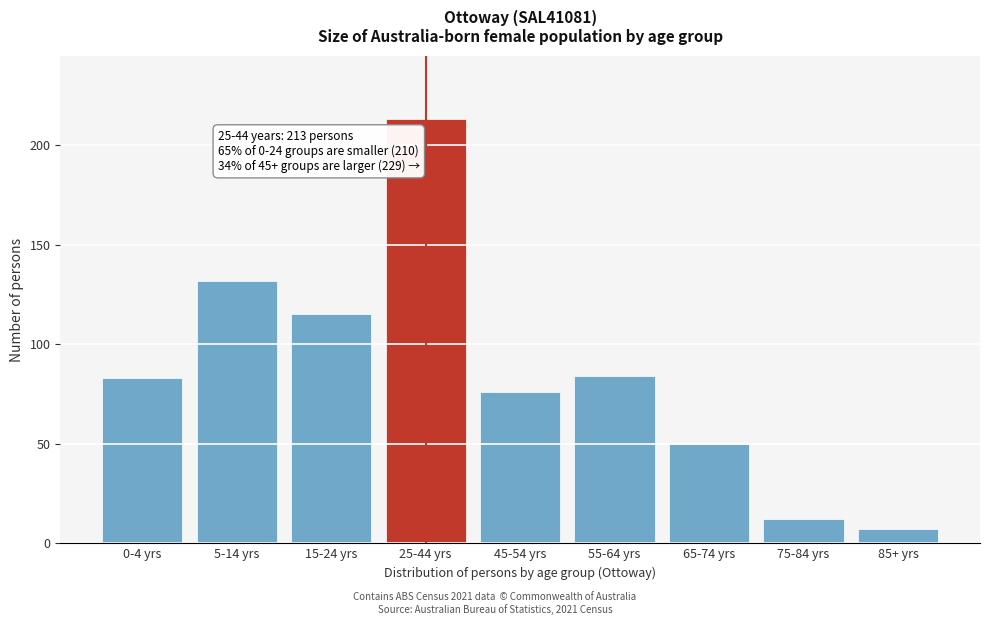

Reading left to right, what are all the values shown in this chart?

0-4 yrs=83	5-14 yrs=132	15-24 yrs=115	25-44 yrs=213	45-54 yrs=76	55-64 yrs=84	65-74 yrs=50	75-84 yrs=12	85+ yrs=7